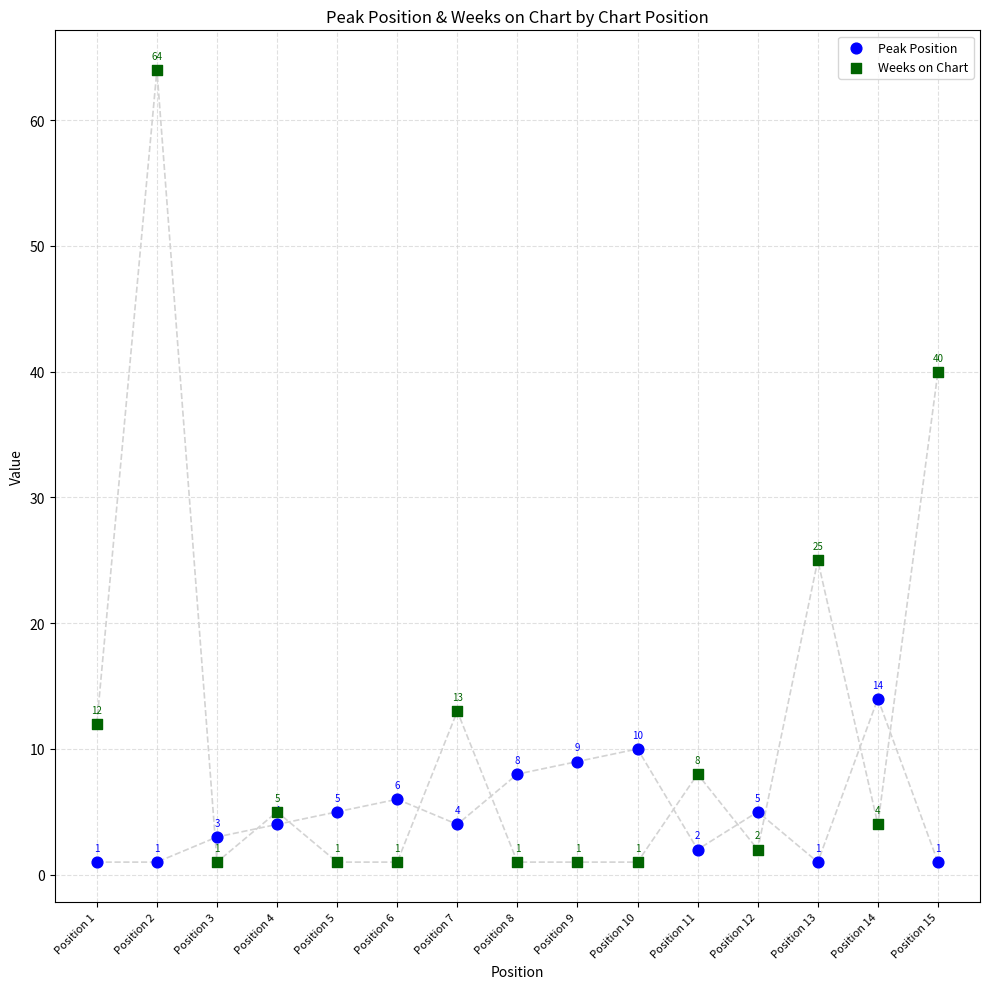

Which series has the widest spread of Y values?

Weeks on Chart